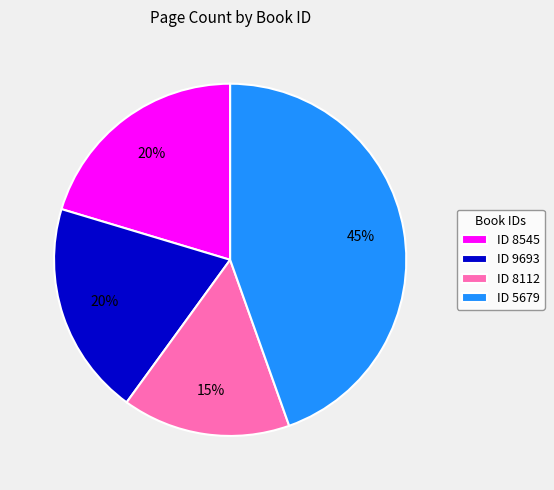

Approximately how many times larger is the value at ID 9693 compared to ID 8545?

1.0